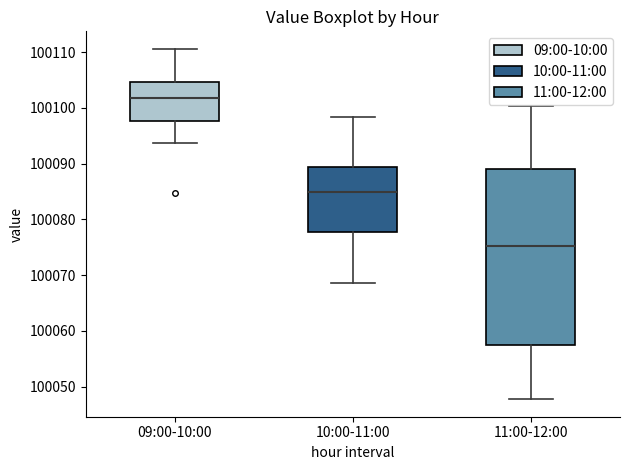

Which box has the highest median line?

09:00-10:00